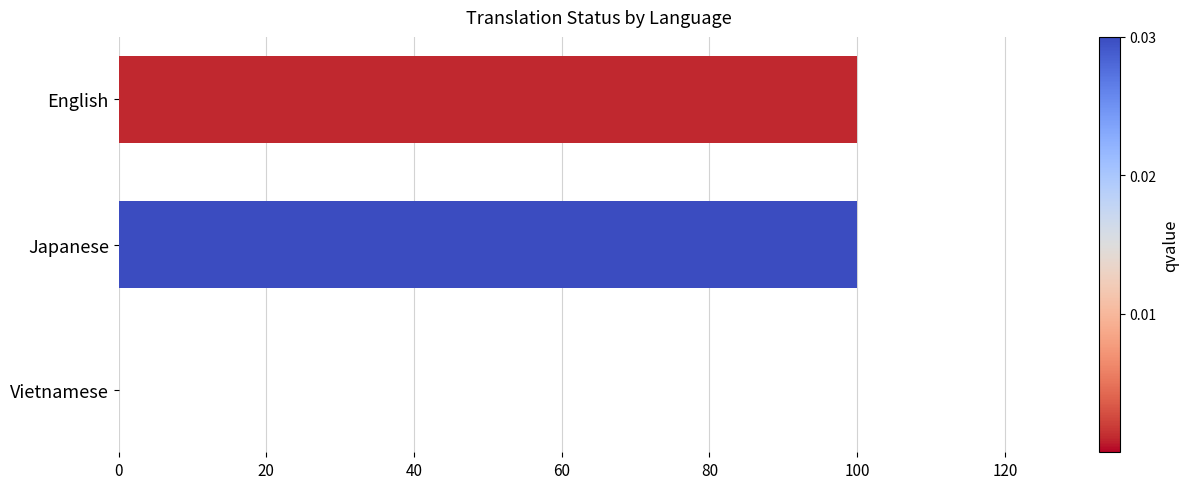

The chart shows a value of 45 at Japanese. True or false?

False